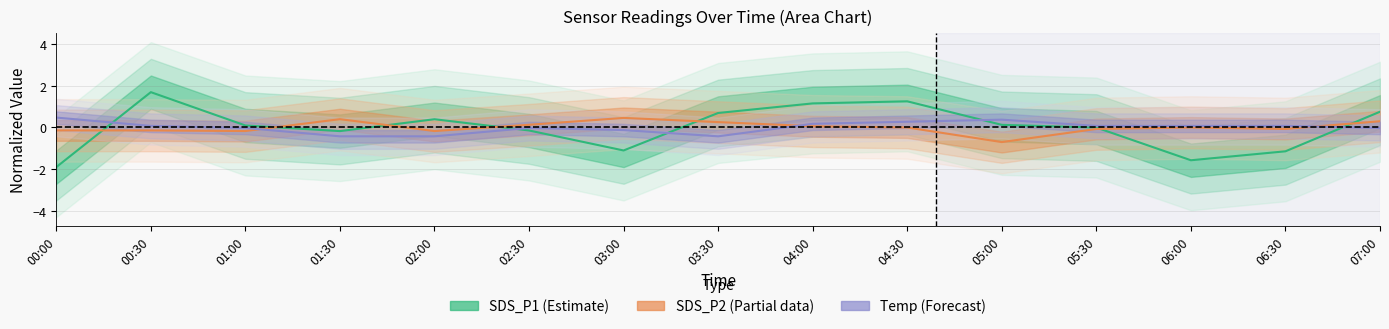

Where does the SDS_P2 (Partial) series first go above 0?

01:30